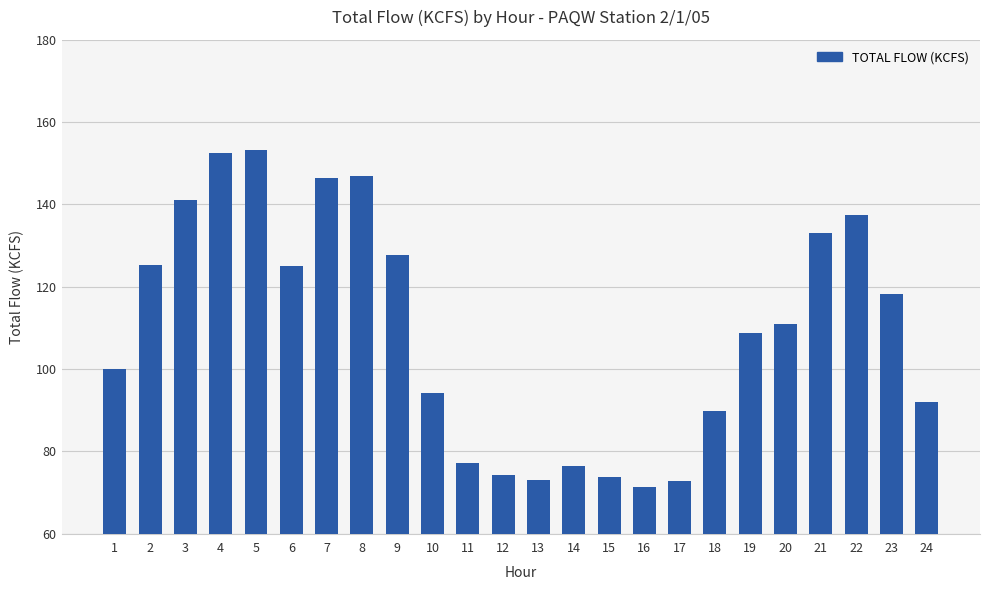

How many values are below 111?

12